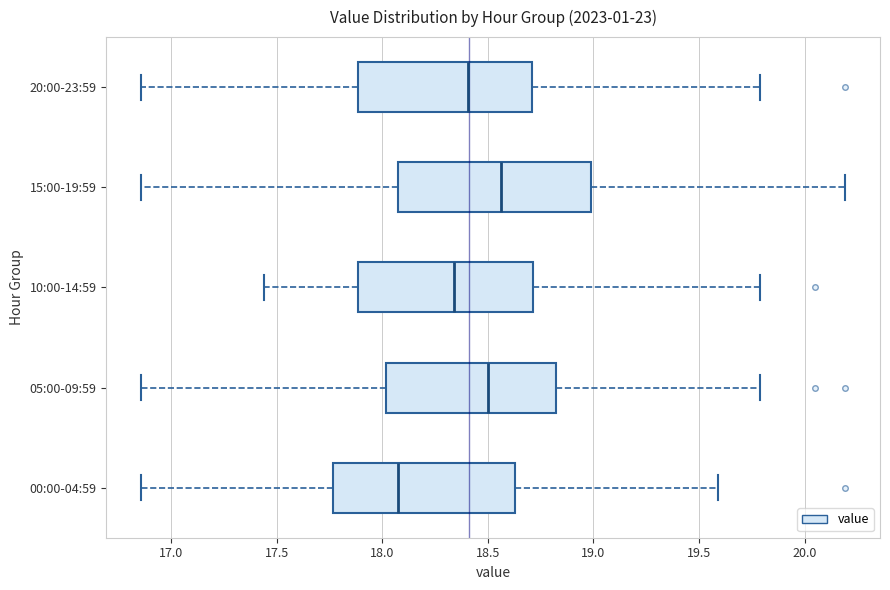

Which box is the widest, from its left edge to its right edge?

15:00-19:59